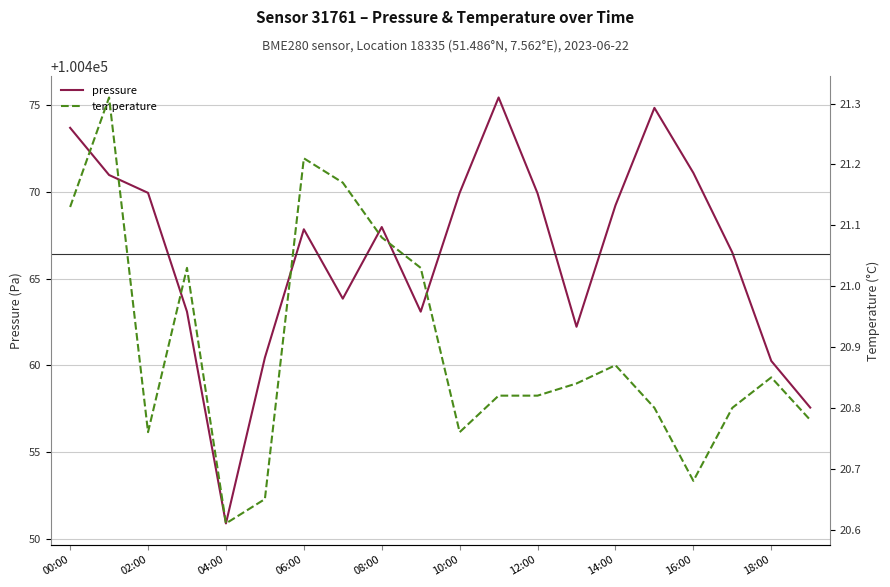

What are all the series names shown in the legend?

pressure, temperature